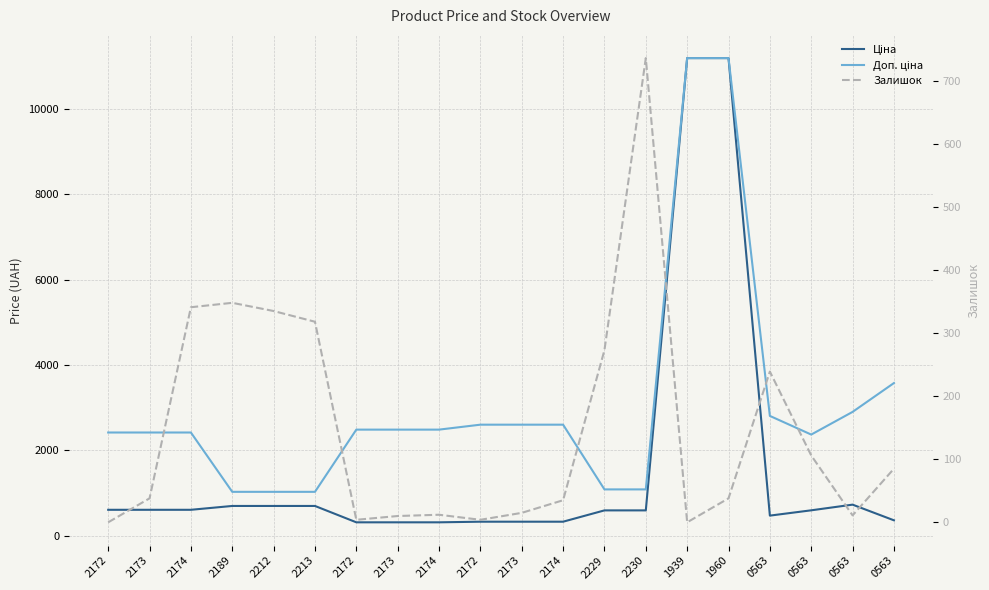

In Ціна, how many points are higher than both neighbors (excluding endpoints)?

1